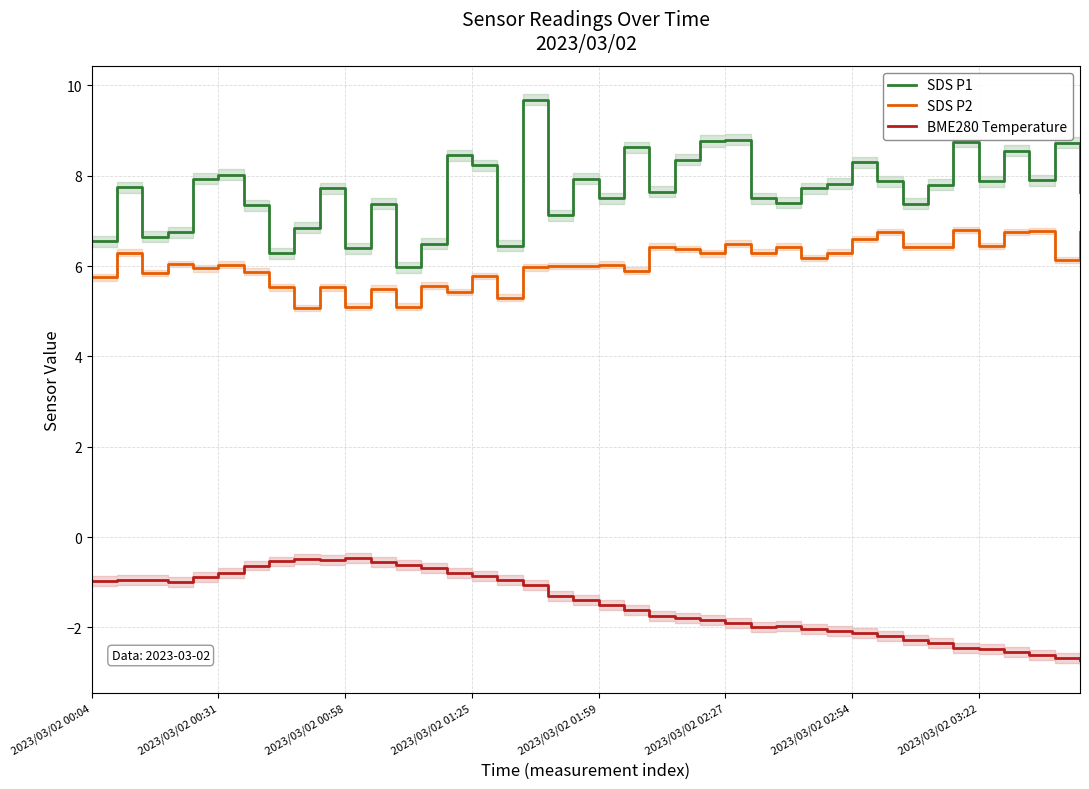

How many categories are shown in the chart?

40